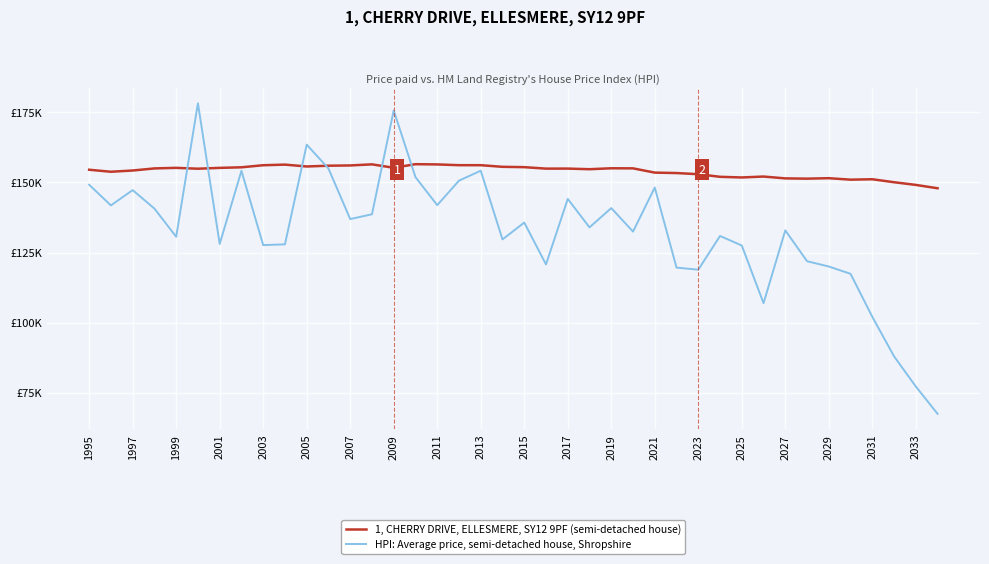

How many times do 1, CHERRY DRIVE, ELLESMERE, SY12 9PF (semi-detached house) and HPI: Average price, semi-detached house, Shropshire cross each other?

6